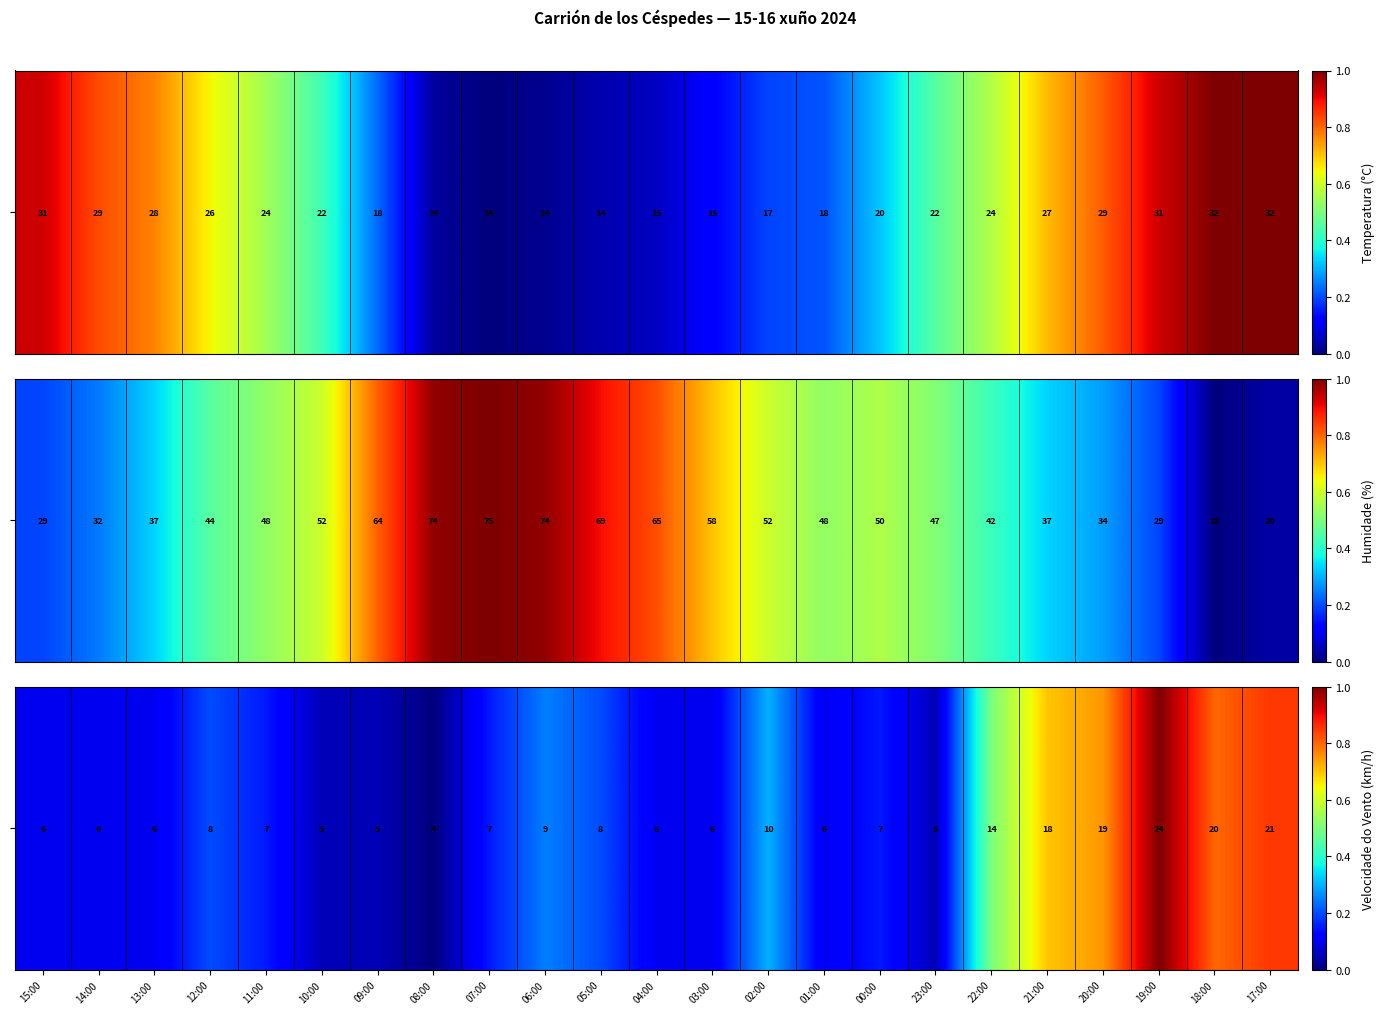

Reading right to left, extract all data points from this chart.

17:00=0.8	18:00=0.8	19:00=1.0	20:00=0.8	21:00=0.7	22:00=0.5	23:00=0.1	00:00=0.1	01:00=0.1	02:00=0.3	03:00=0.1	04:00=0.1	05:00=0.2	06:00=0.2	07:00=0.1	08:00=0.0	09:00=0.1	10:00=0.1	11:00=0.1	12:00=0.2	13:00=0.1	14:00=0.1	15:00=0.1